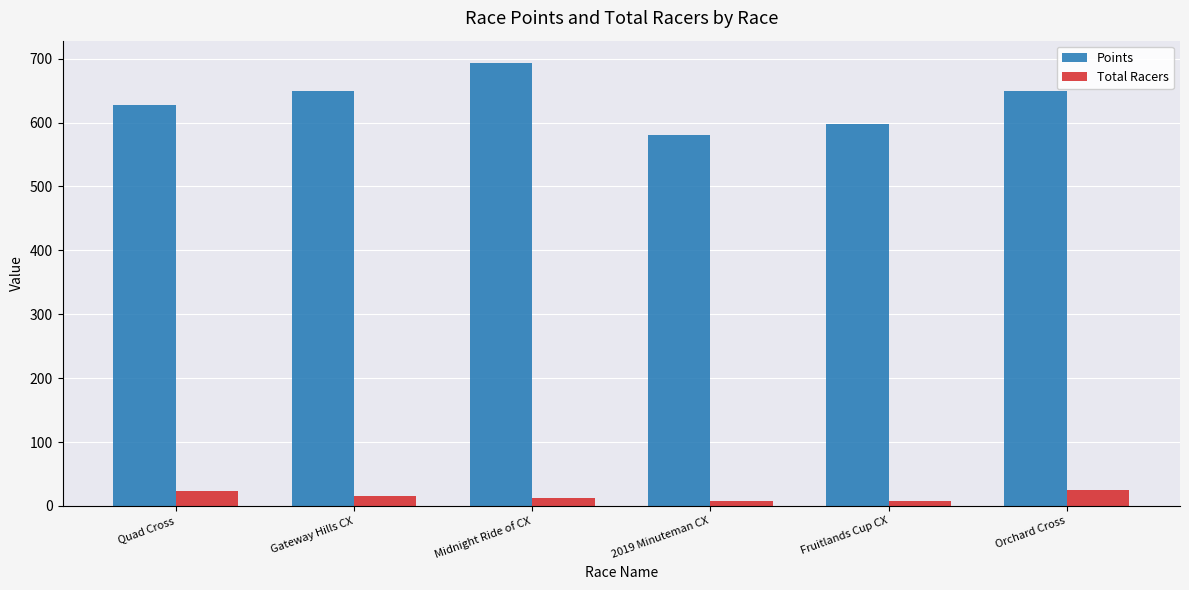

What is the difference between the maximum and second lowest values in the Total Racers series?

17.0